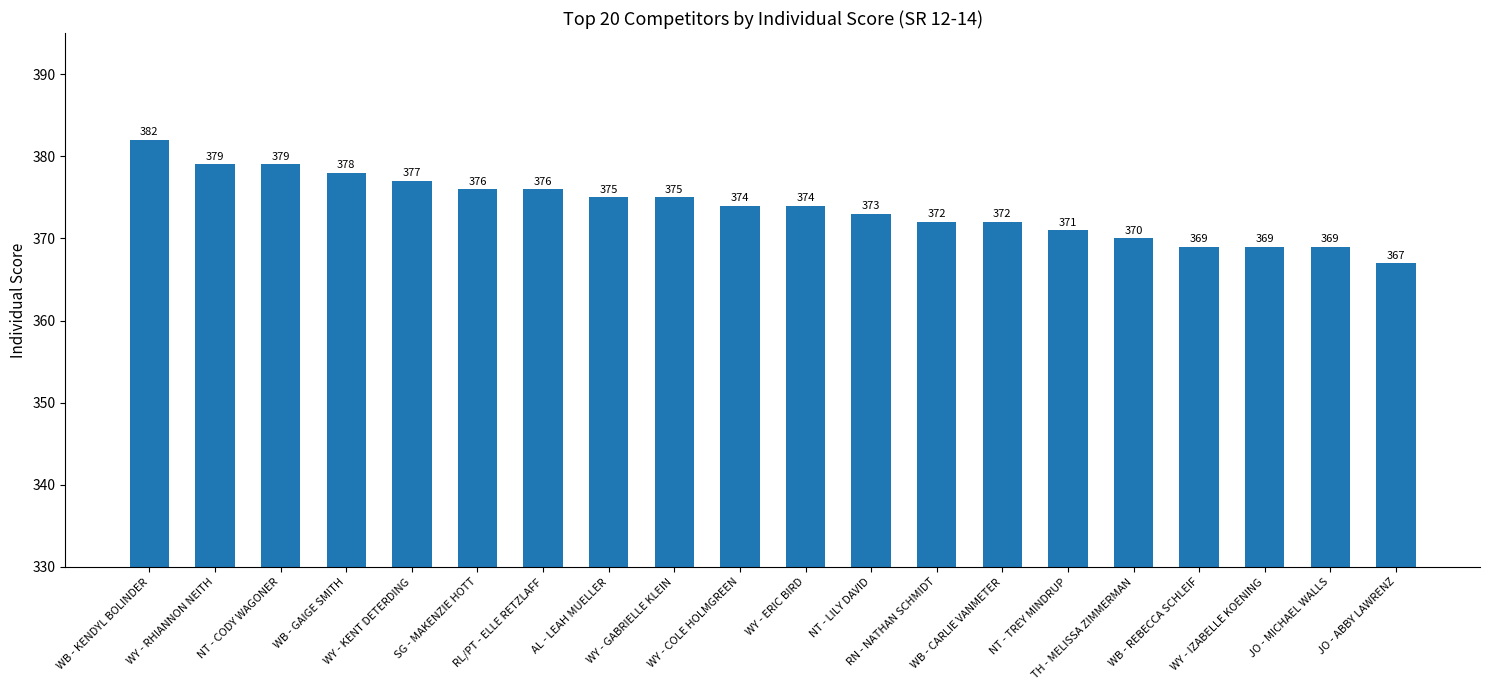

What is the maximum value shown in the chart?

382